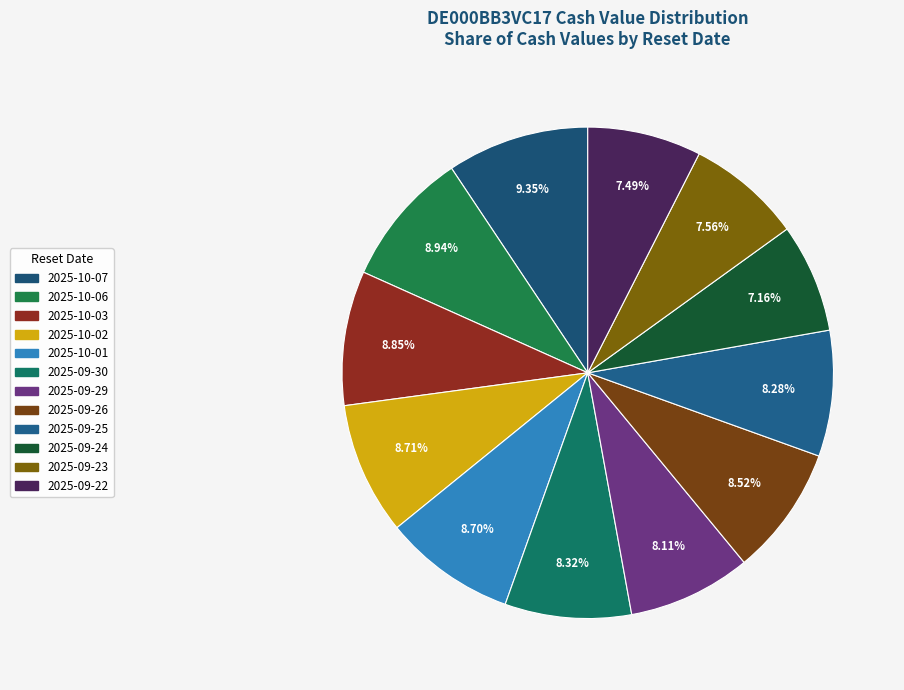

Approximately how many times larger is the value at 2025-09-22 compared to 2025-09-30?

0.9